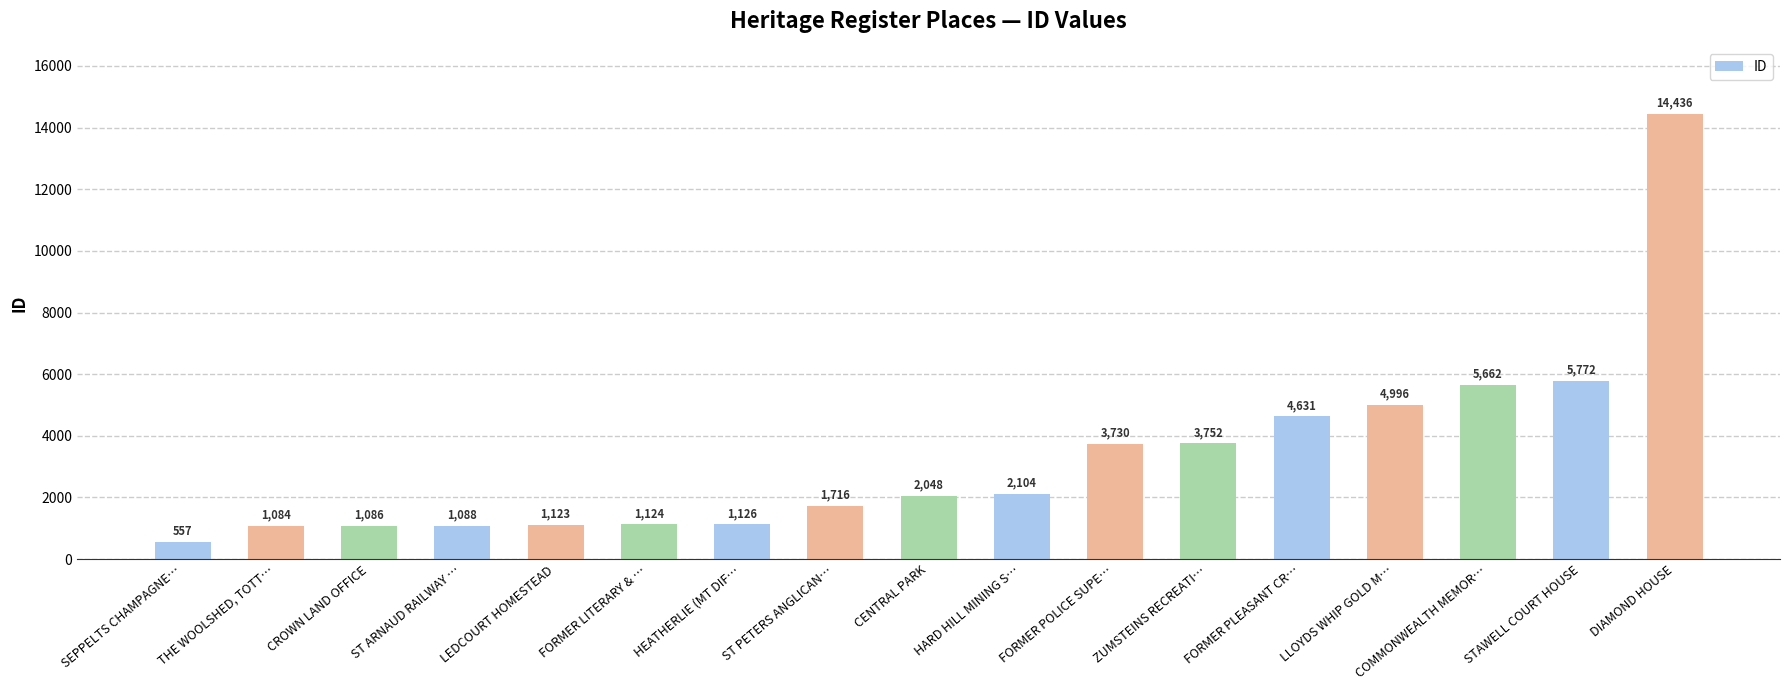

What is the label of the 9th bar from the right?

CENTRAL PARK